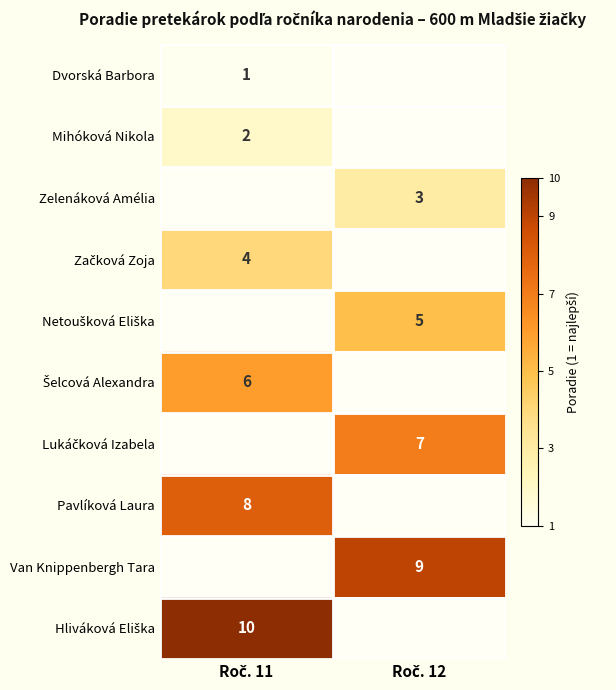

The value of Hliváková Eliška at Roč. 11 is 6.7. True or false?

False